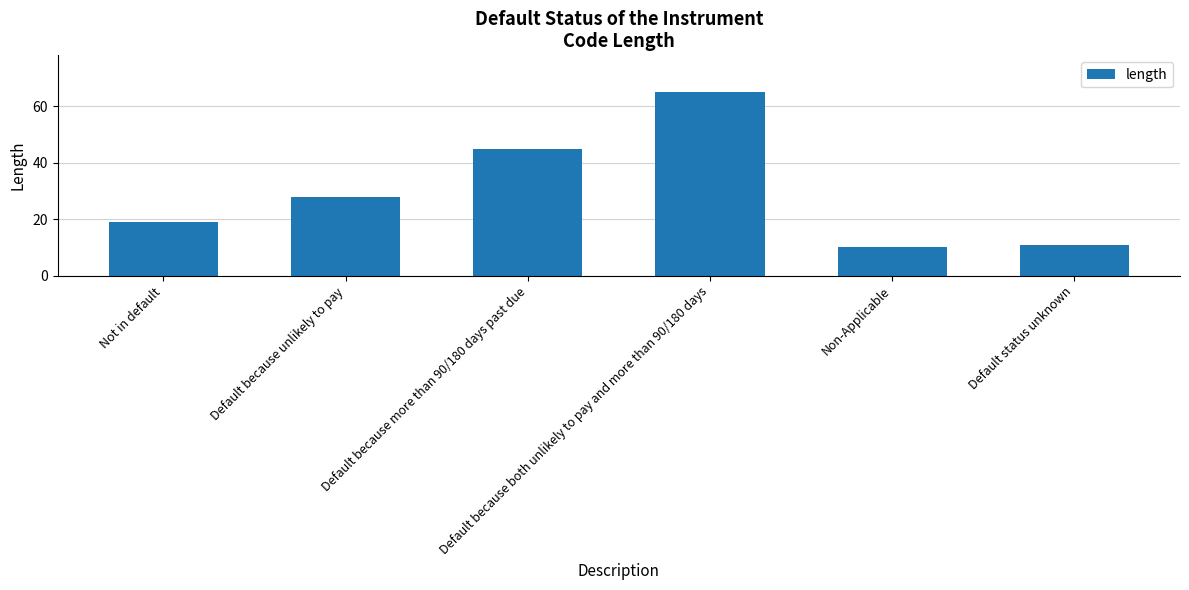

What is the maximum value shown in the chart?

65